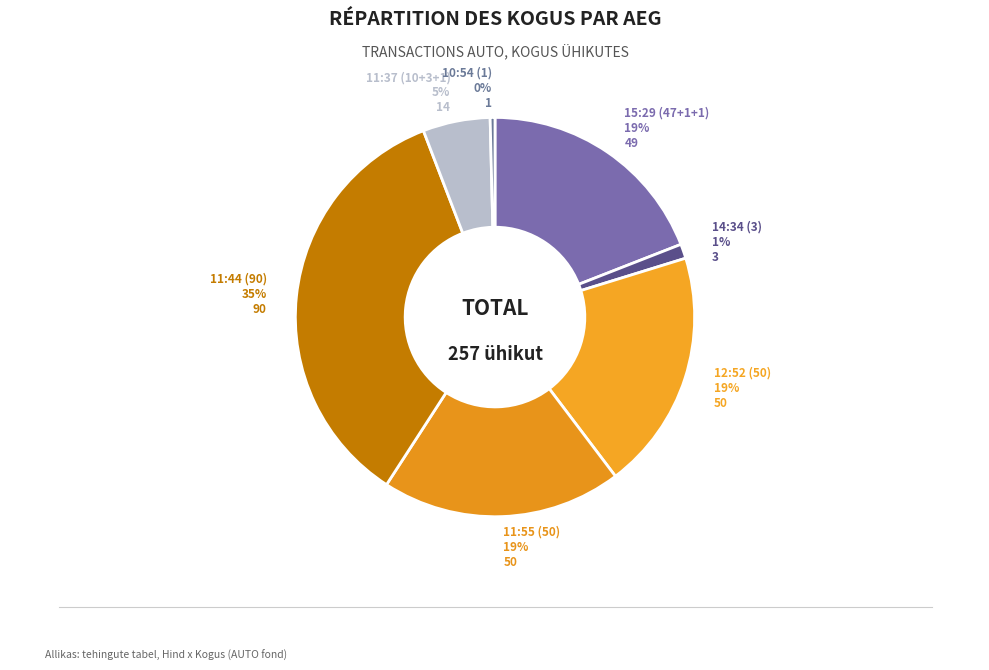

How many segments does this pie chart have?

7